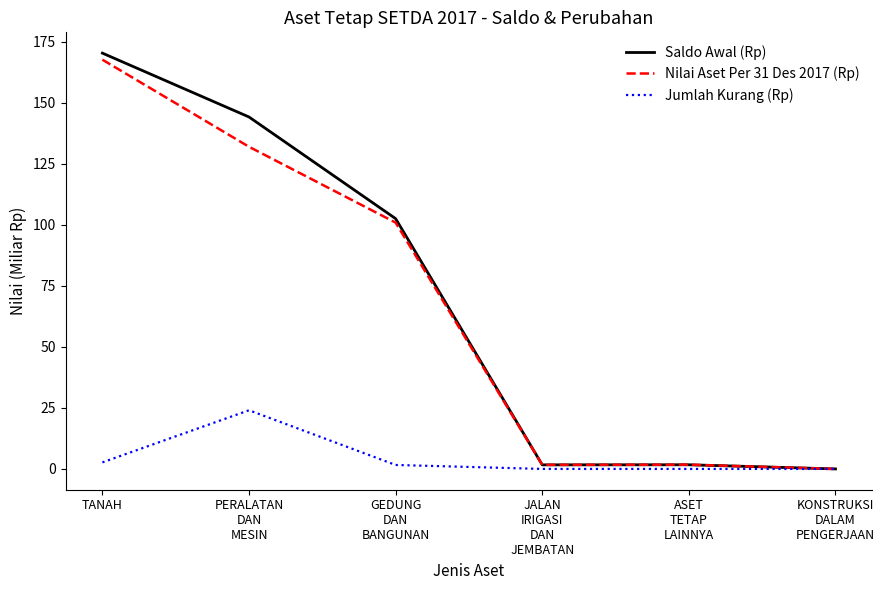

At which category is the sum across all series the highest?

TANAH